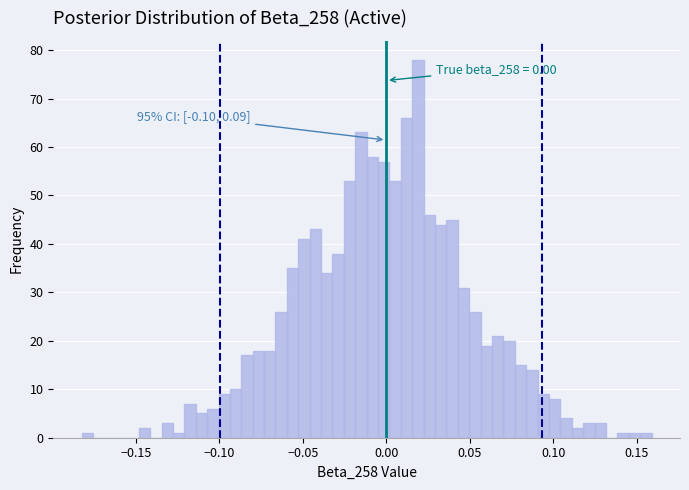

Around what value on the x-axis is the tallest bar? Give the approximate position of its centre, as read against the axis.

0.020